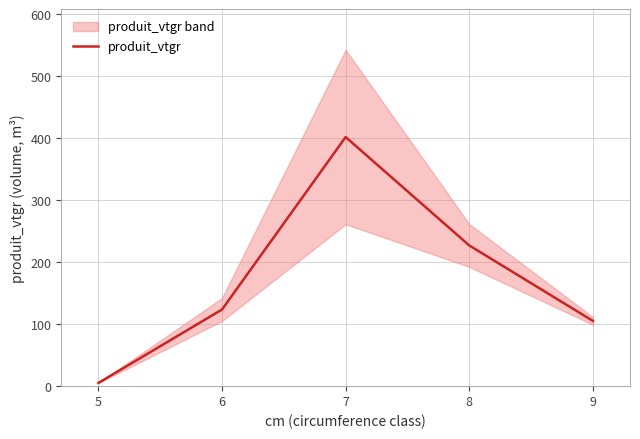

List the labels in order of produit_vtgr value, largest first.

7, 8, 6, 9, 5